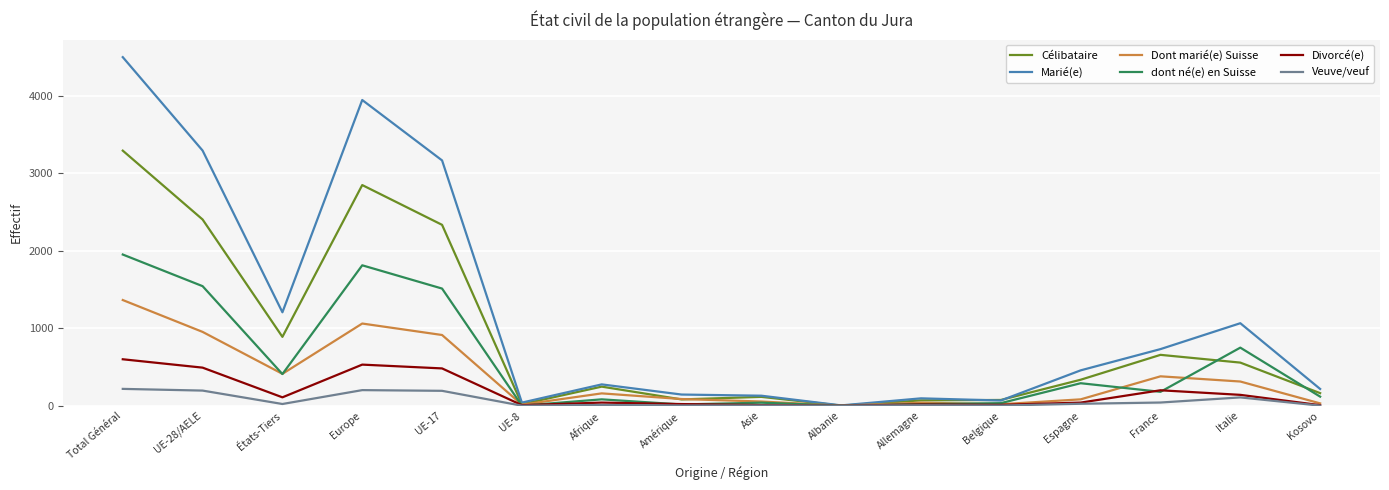

At Total Général, list the series in order from largest to smallest.

Marié(e), Célibataire, dont né(e) en Suisse, Dont marié(e) Suisse, Divorcé(e), Veuve/veuf